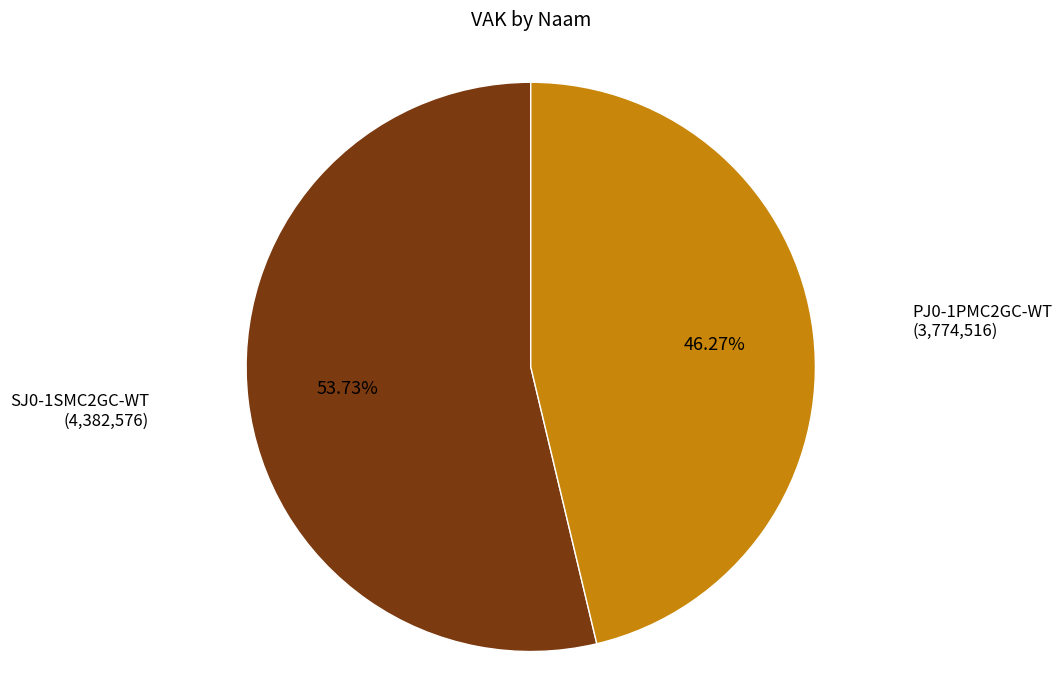

How many segments does this pie chart have?

2